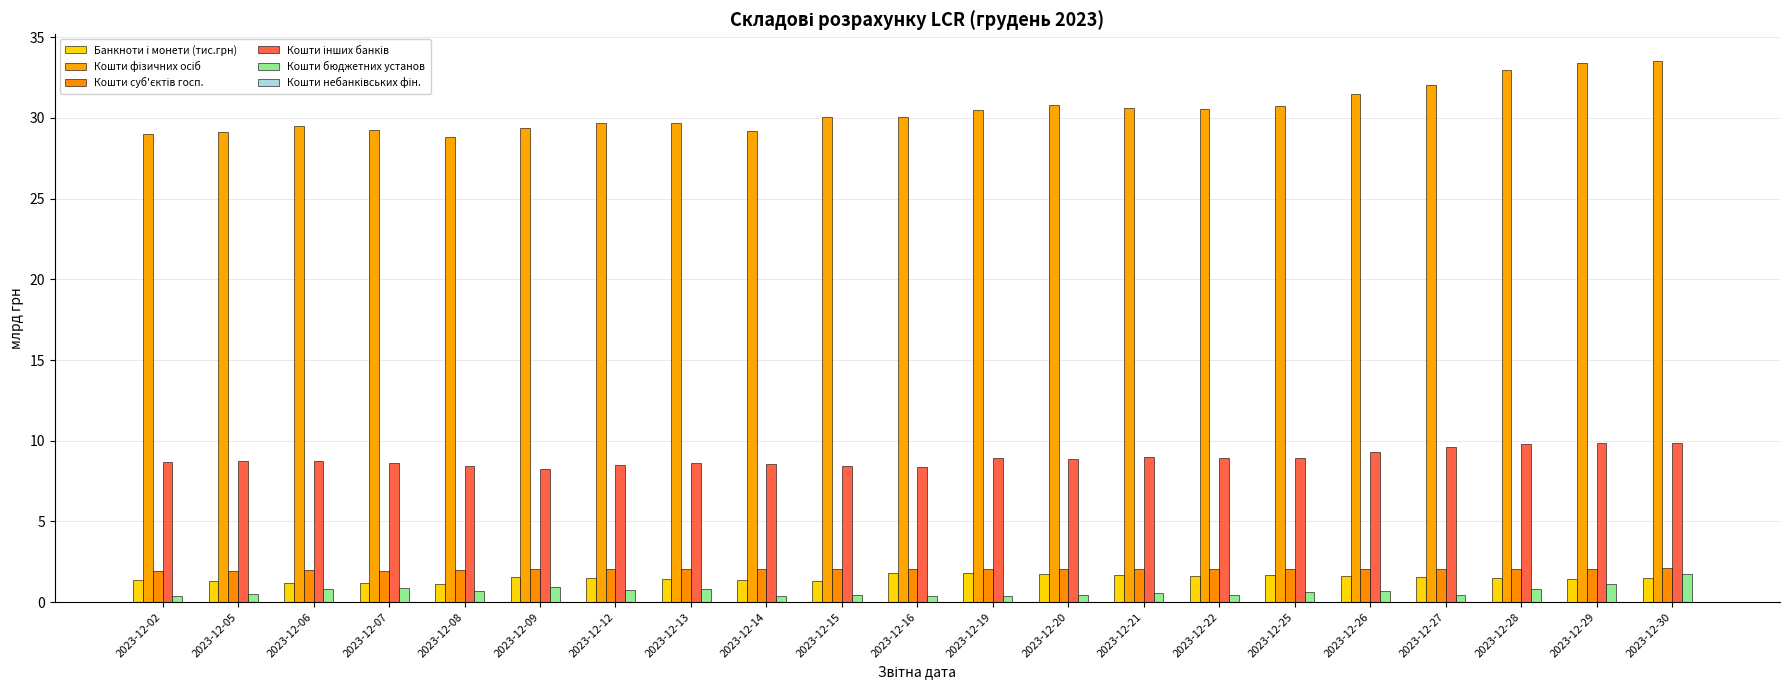

Are the bars grouped side by side (vs. stacked)?

Yes